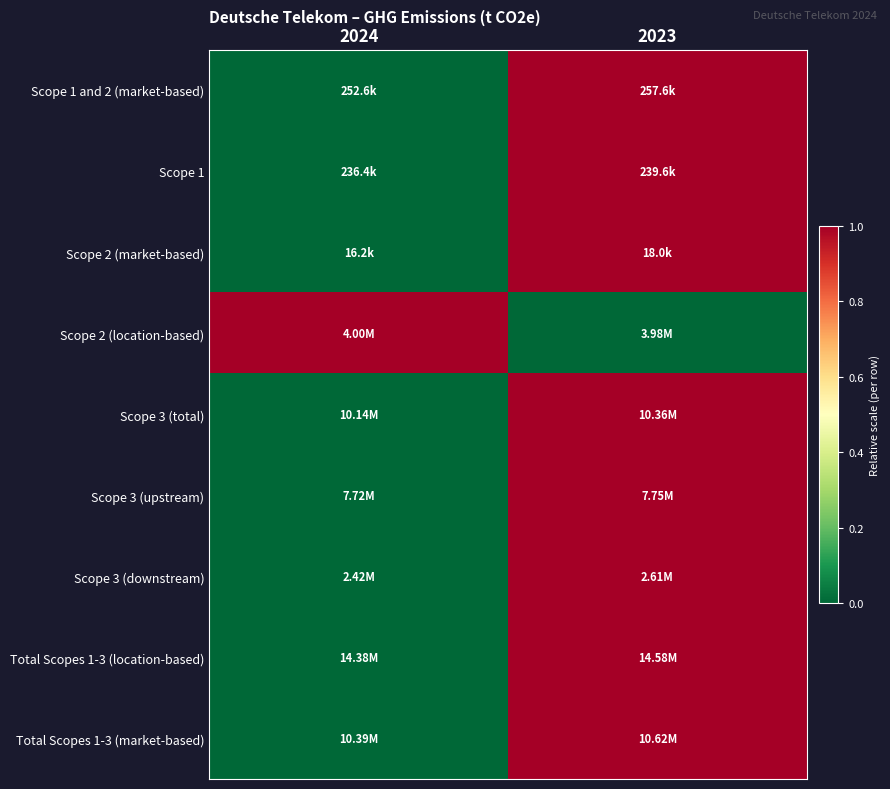

What is the spread (max minus min) of values at 2024?

1